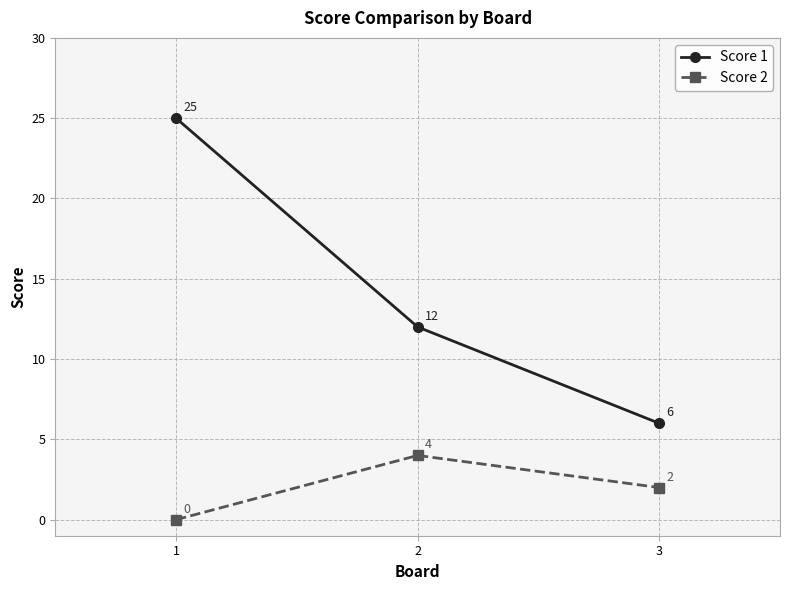

List the series in order of their overall mean, highest first.

Score 1, Score 2